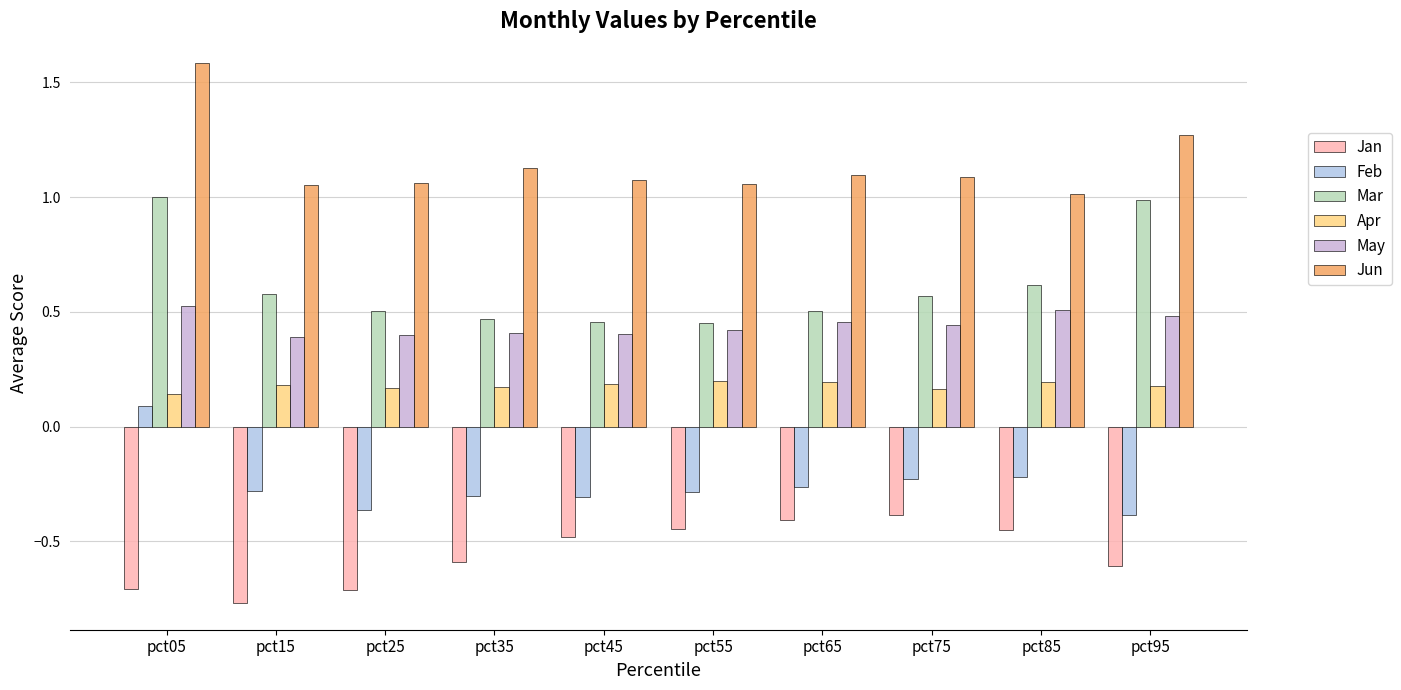

How many groups of bars are there?

10